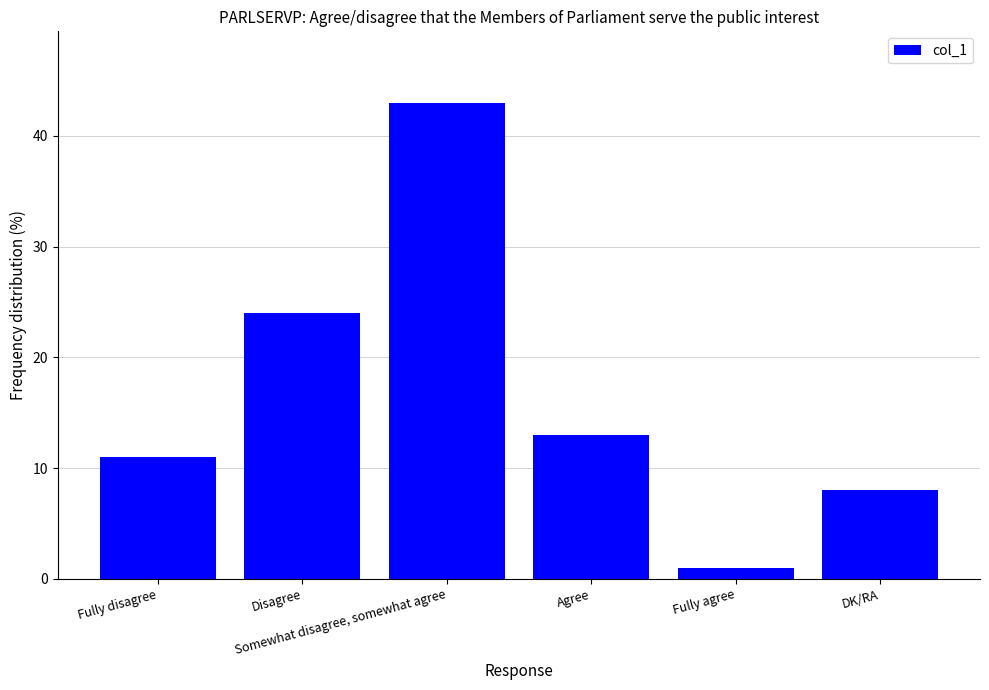

What position from the left is Fully agree?

5